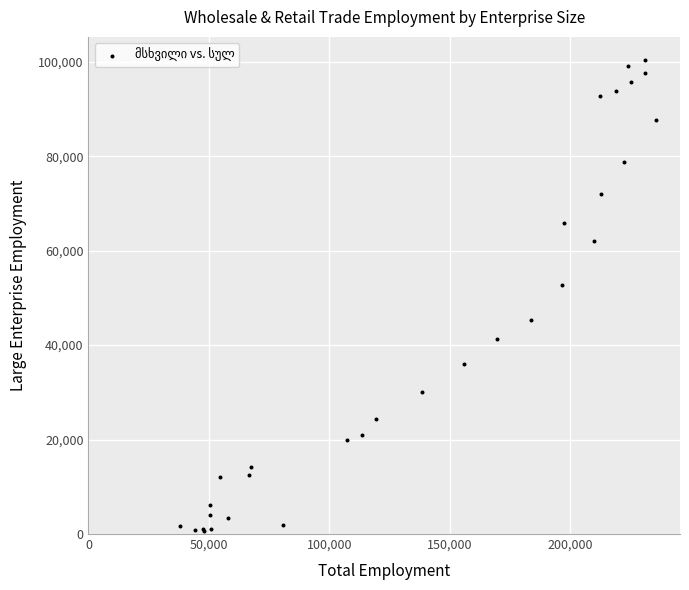

What Y value in the scatter plot is closest to 50411?

52684